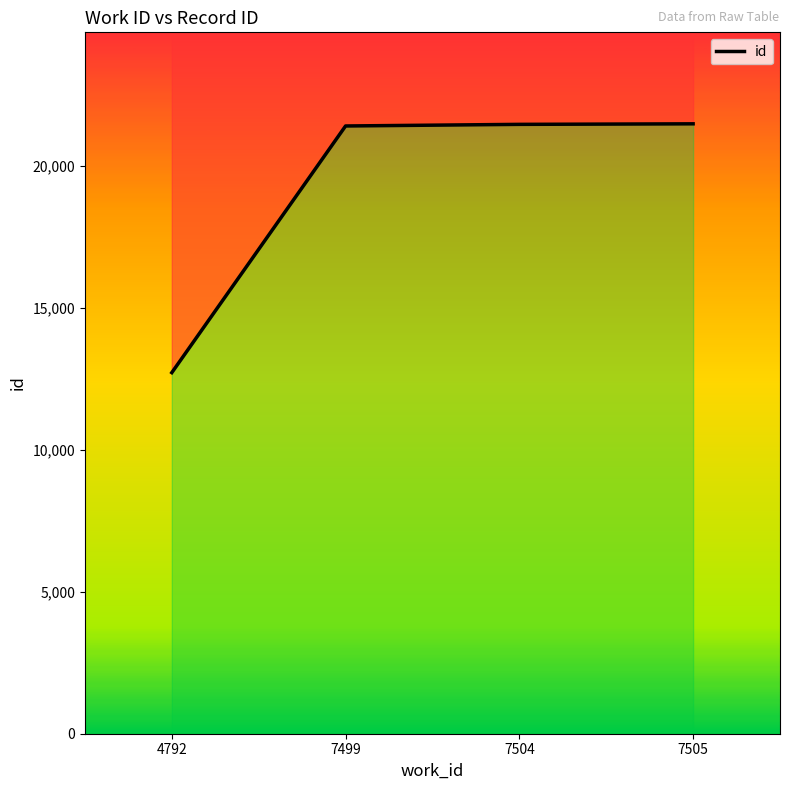

Reading left to right, extract all data points from this chart.

4792=12722	7499=21413	7504=21470	7505=21489